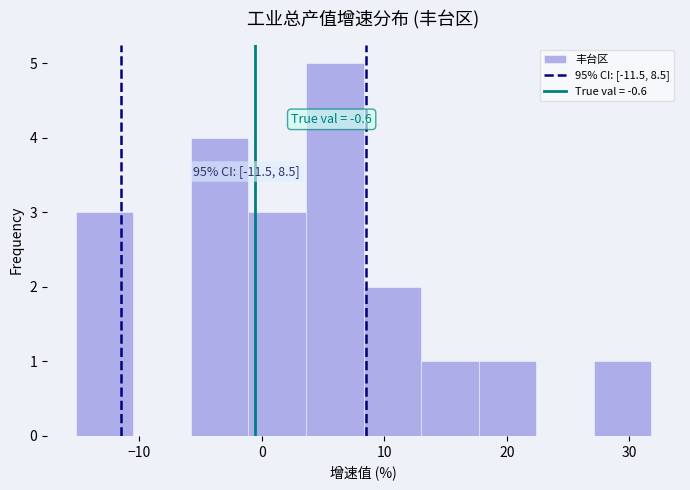

Over which range of the x-axis is the bar tallest?

3.6 to 8.3